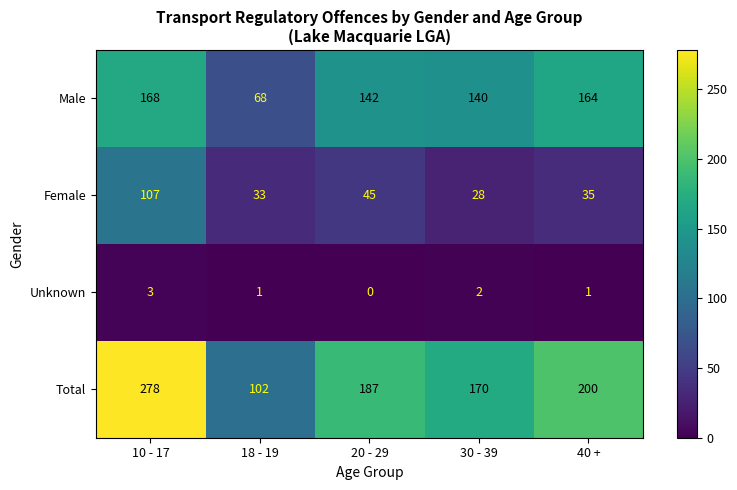

What is the sum of all Unknown values?

7